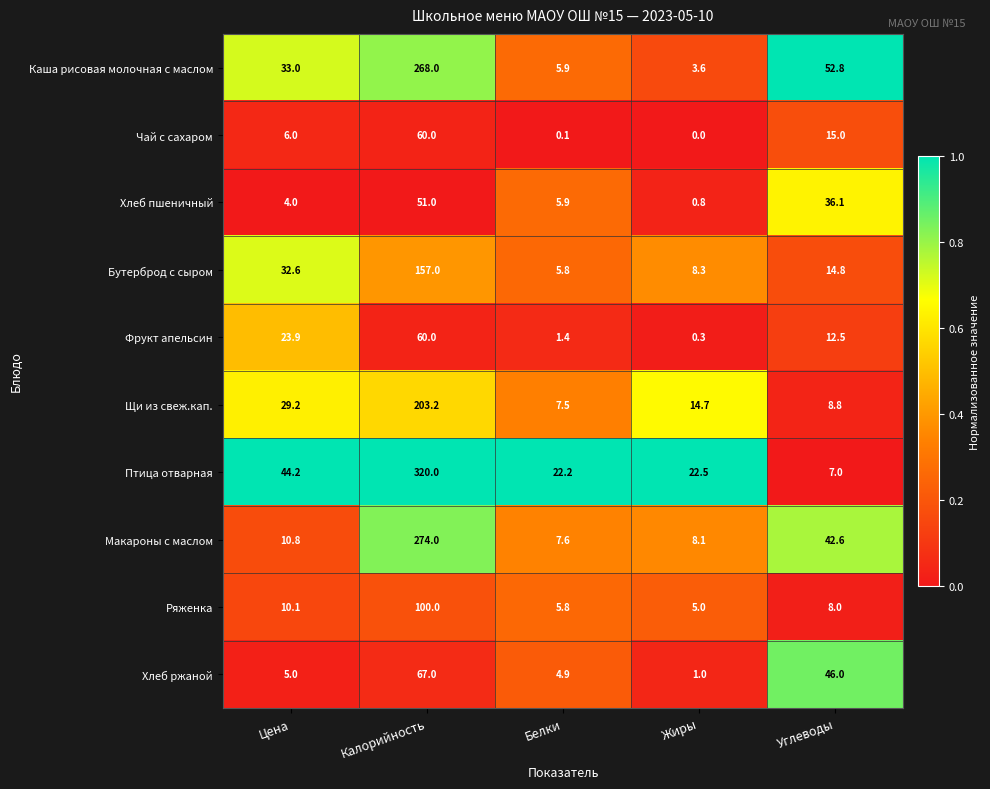

Which category has the lowest value in the Чай с сахаром series?

Жиры